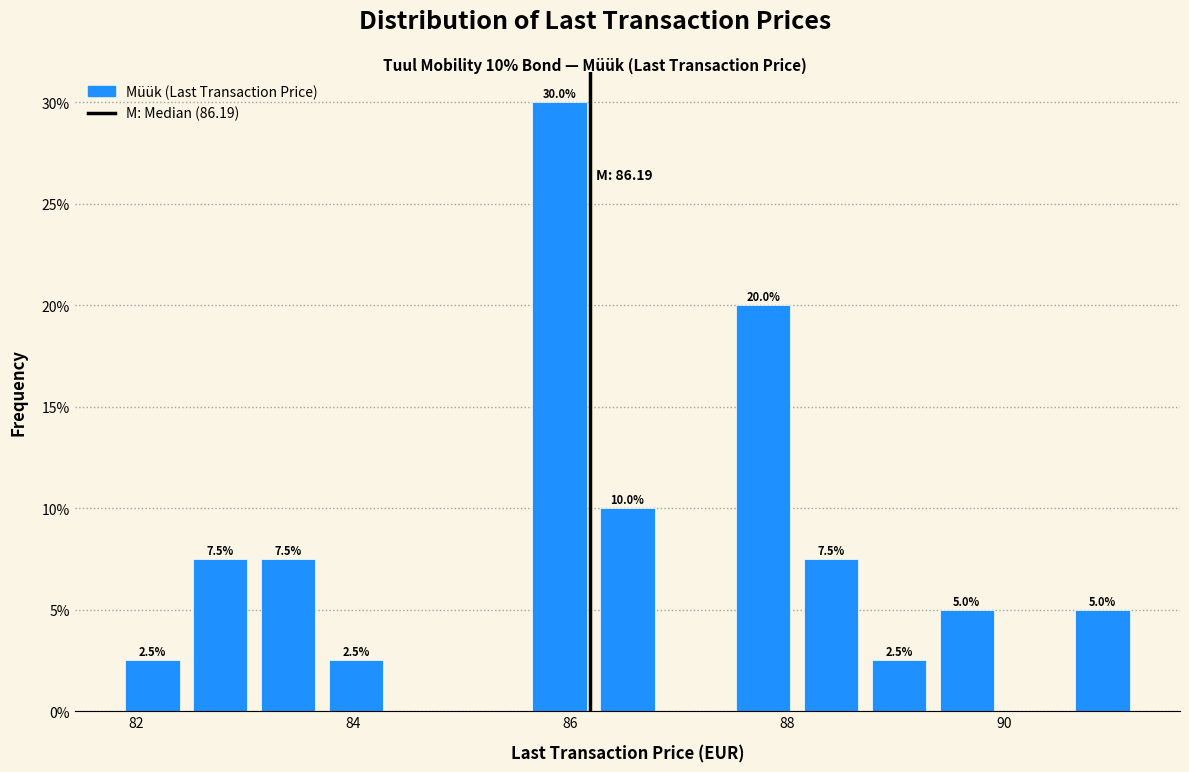

Around what value on the x-axis is the tallest bar? Give the approximate position of its centre, as read against the axis.

86.0